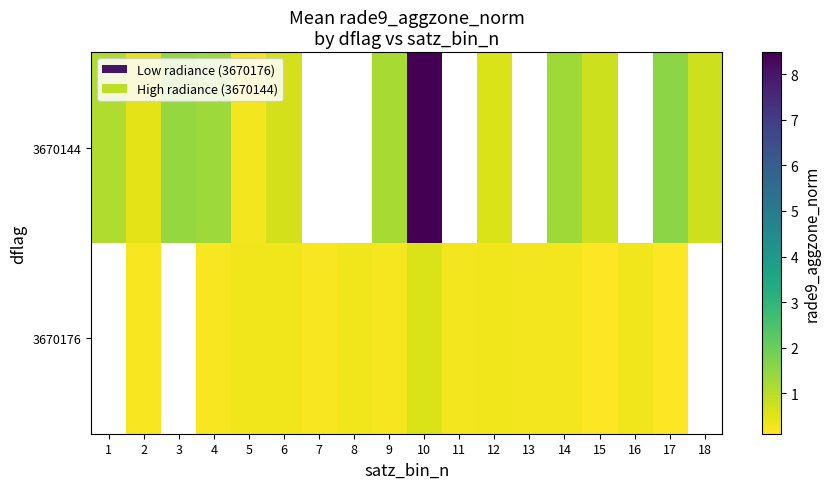

Where does the 3670176 series first go above 0?

2